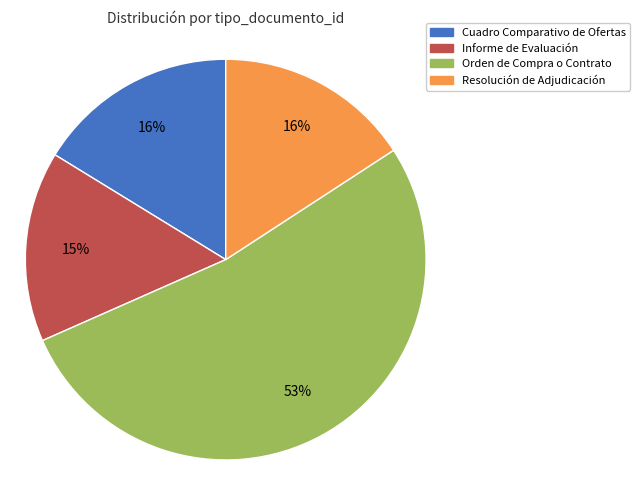

To the nearest percent, what portion does Resolución de Adjudicación represent?

16%